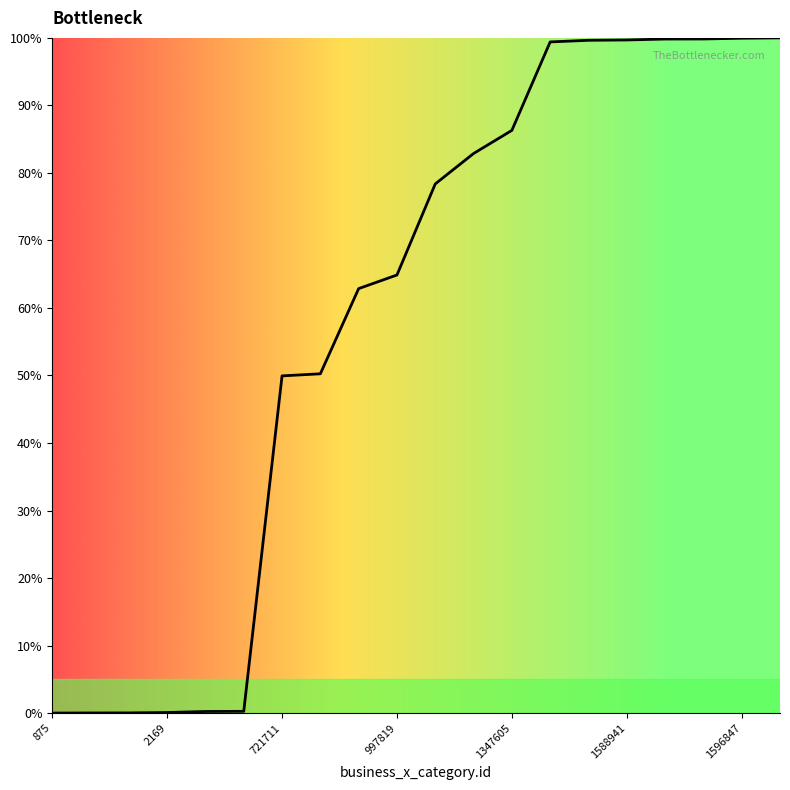

Does the chart display data point markers on the line(s)?

No